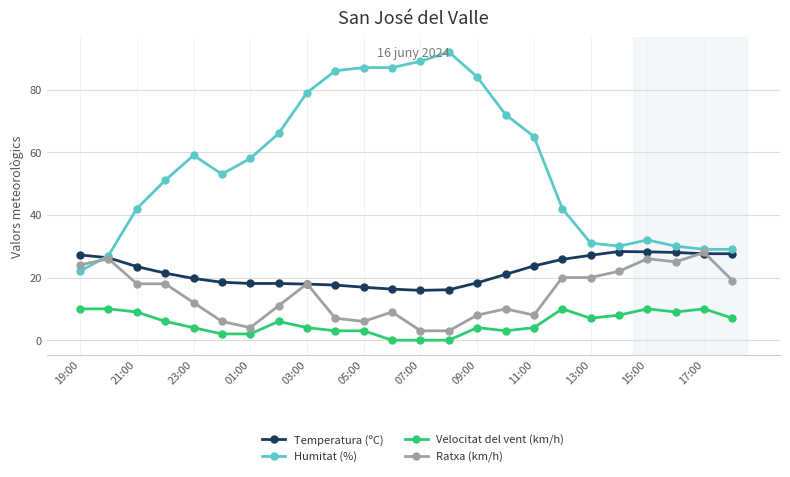

At how many categories does at least one series exceed 76?

7